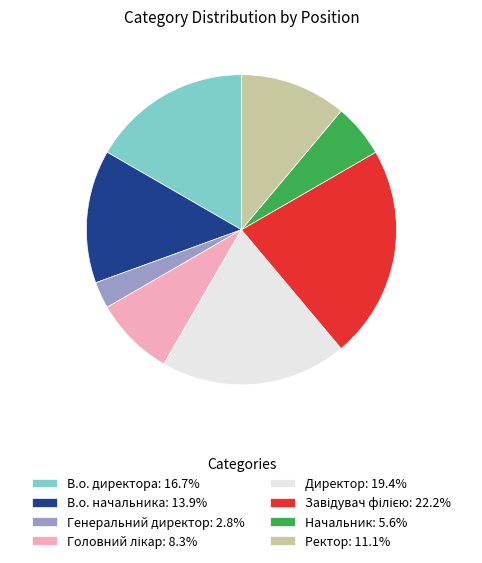

Count the number of slices in the pie.

8